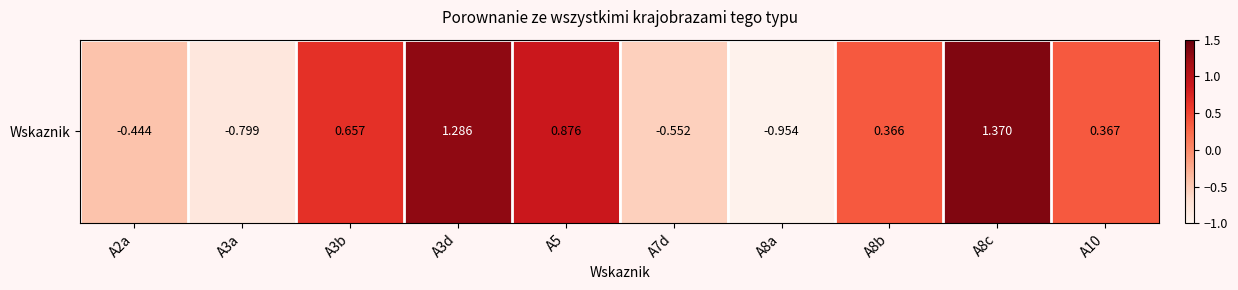

Where is the data nearest to the value 0?

A8b